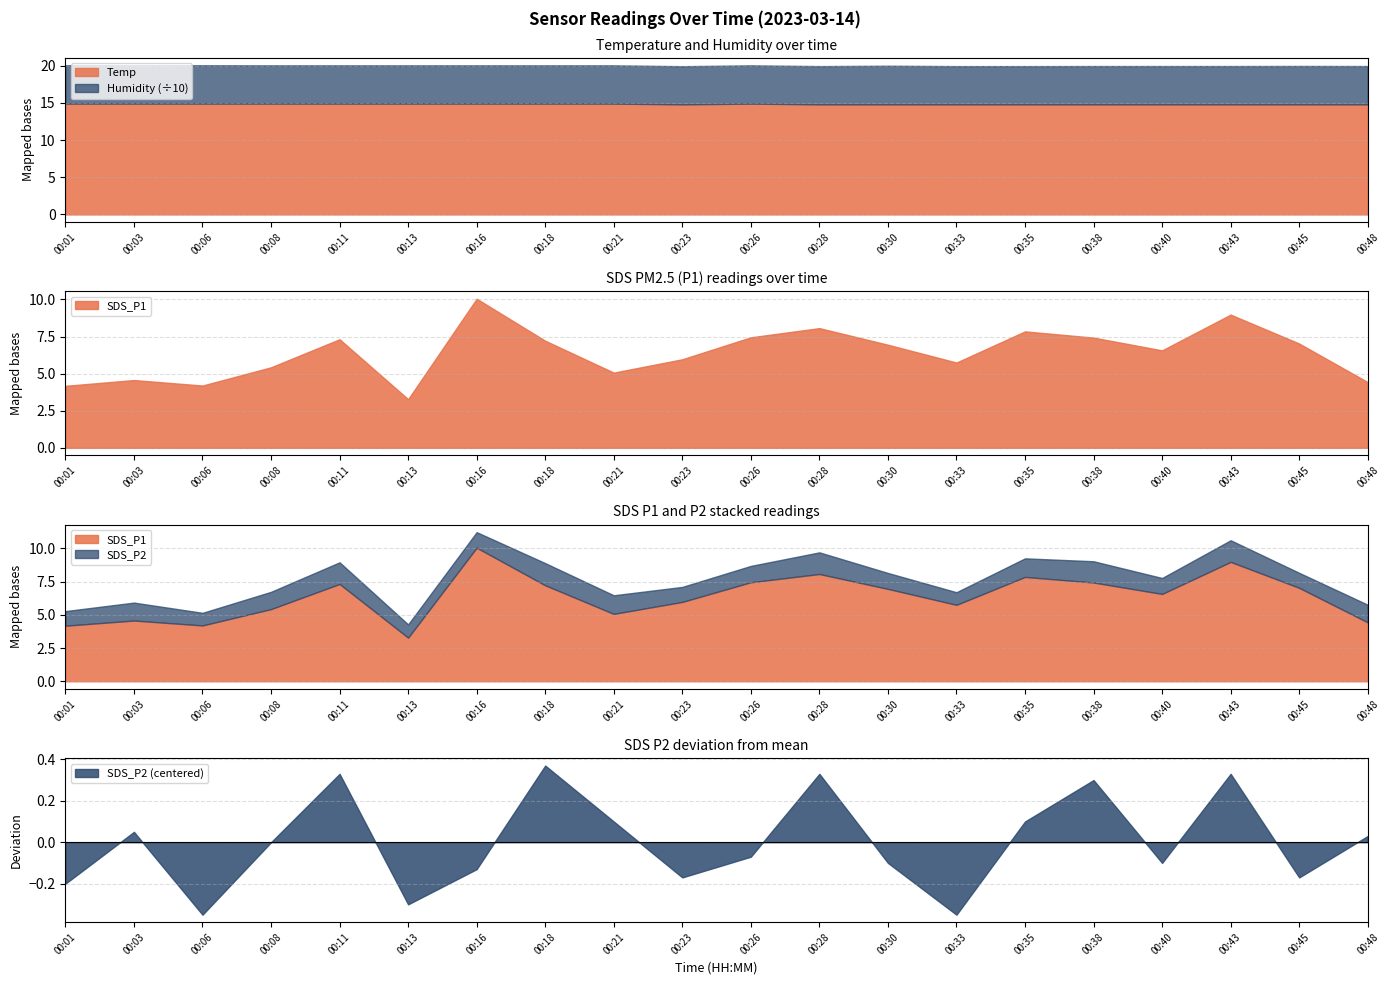

Which has a higher value, 00:08 or 00:48?

00:08